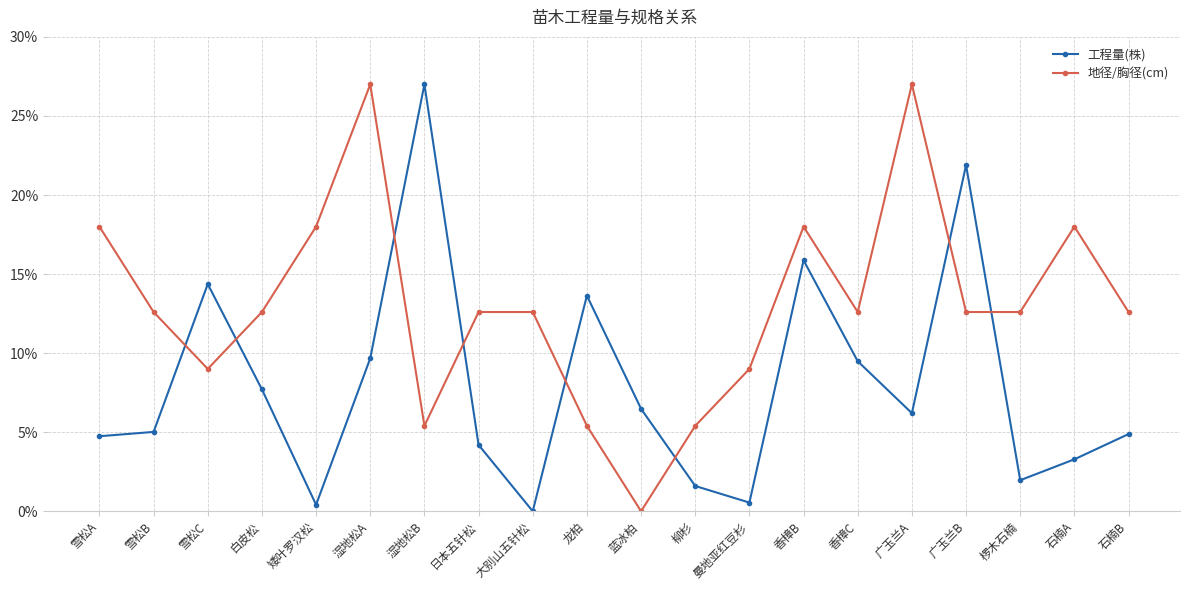

Reading left to right, what are all the values shown in this chart?

工程量(株): 0.0	0.1	0.1	0.1	0.0	0.1	0.3	0.0	0.0	0.1	0.1	0.0	0.0	0.2	0.1	0.1	0.2	0.0	0.0	0.0
地径/胸径(cm): 0.2	0.1	0.1	0.1	0.2	0.3	0.1	0.1	0.1	0.1	0.0	0.1	0.1	0.2	0.1	0.3	0.1	0.1	0.2	0.1